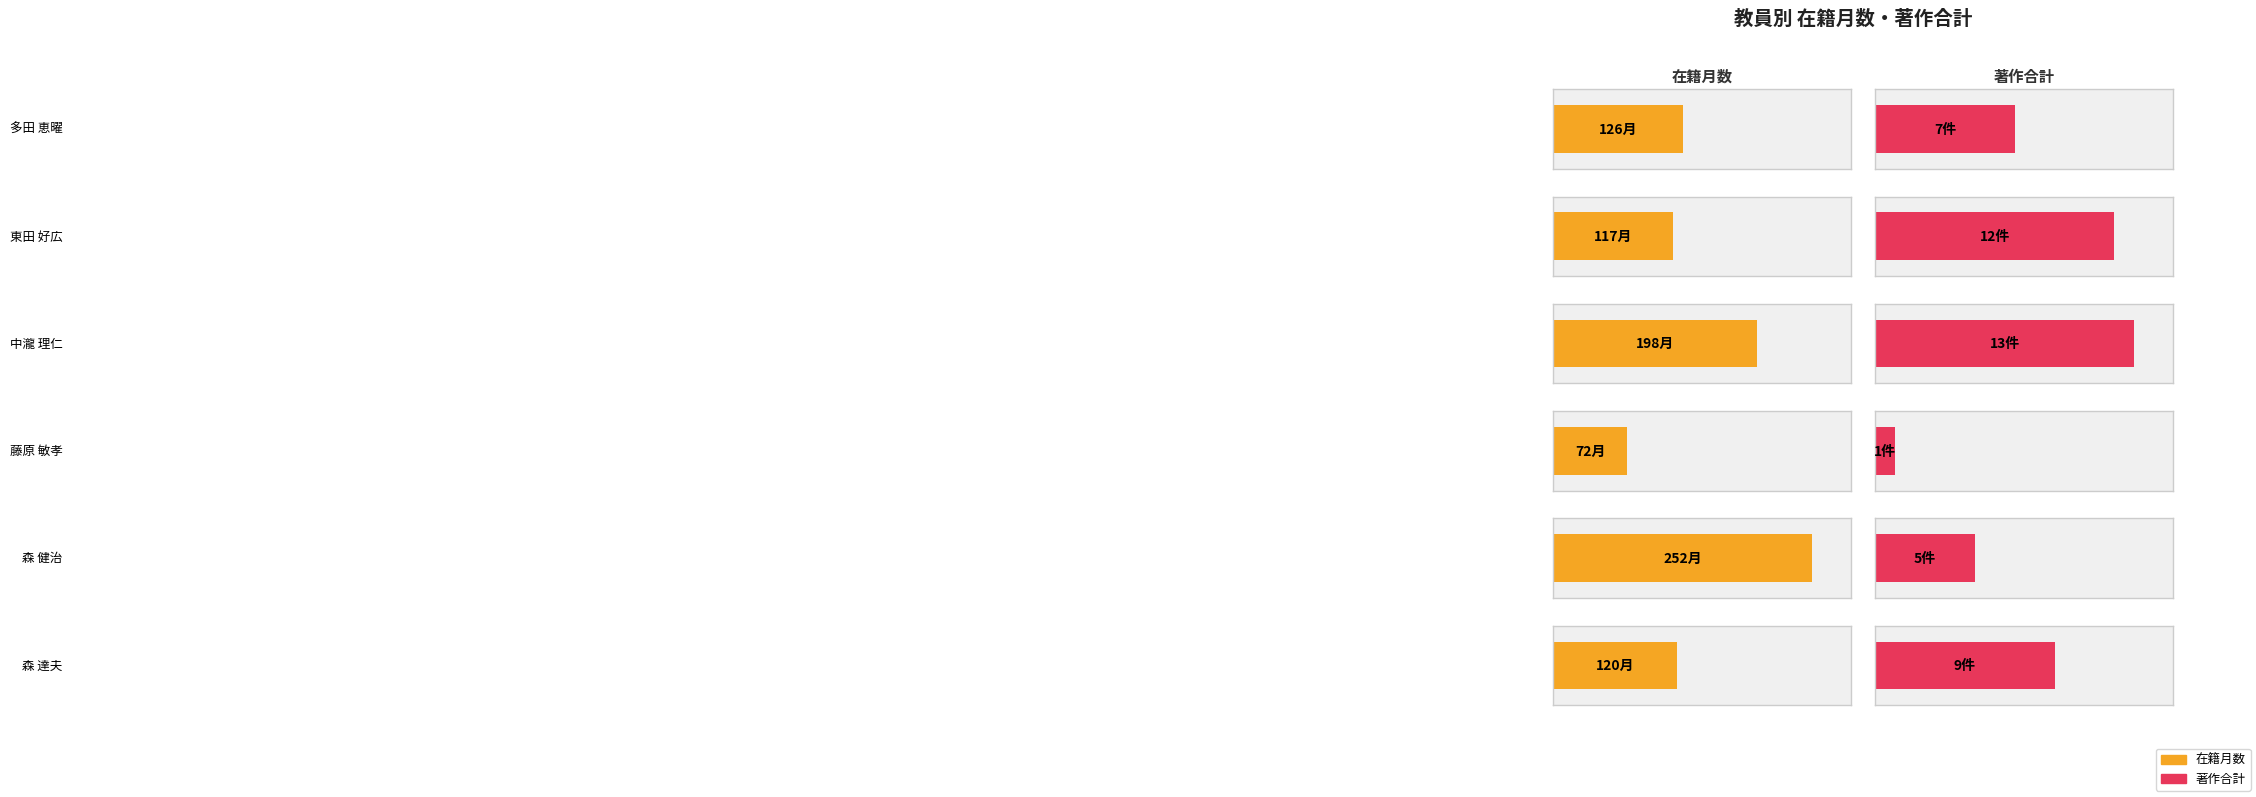

At 森 達夫, list the series in order from largest to smallest.

在籍月数, 著作合計